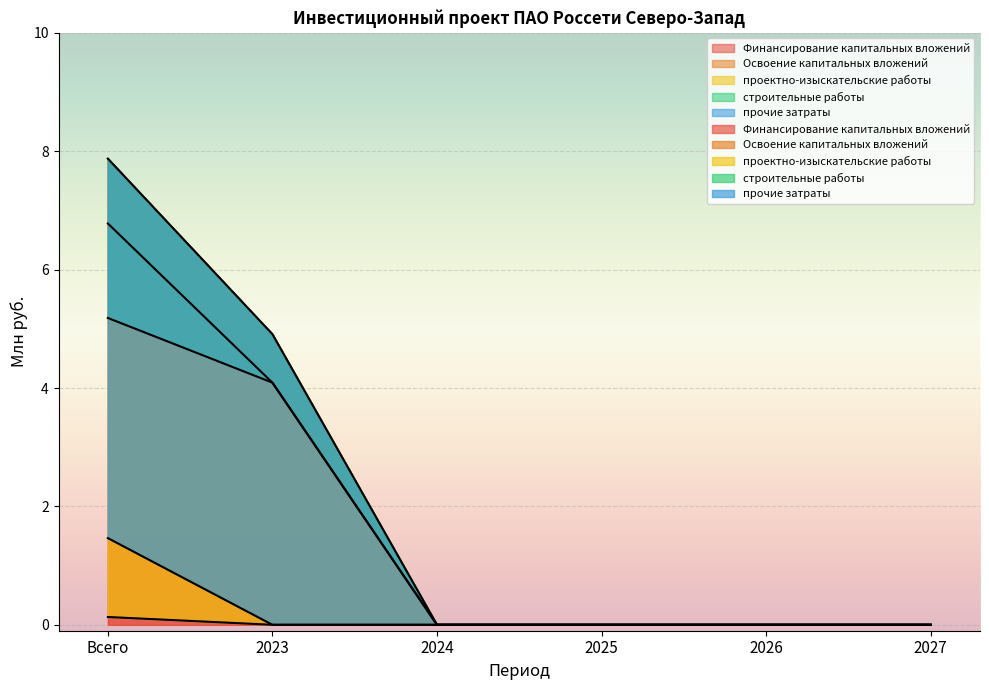

What is the label of the 5th point from the right?

2023